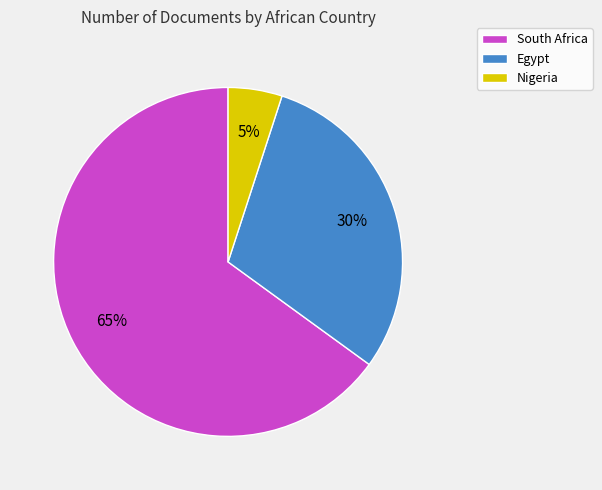

Combined, do Egypt and Nigeria account for over 50%?

No